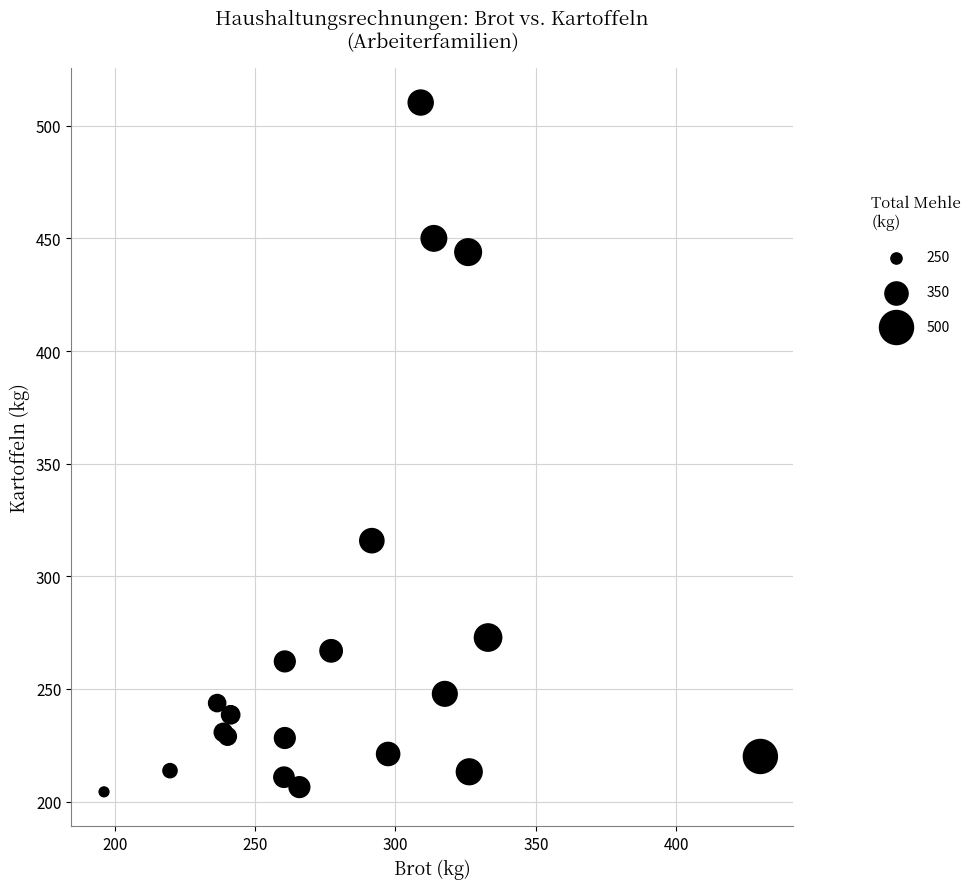

What Y value in the scatter plot is closest to 357?

315.8